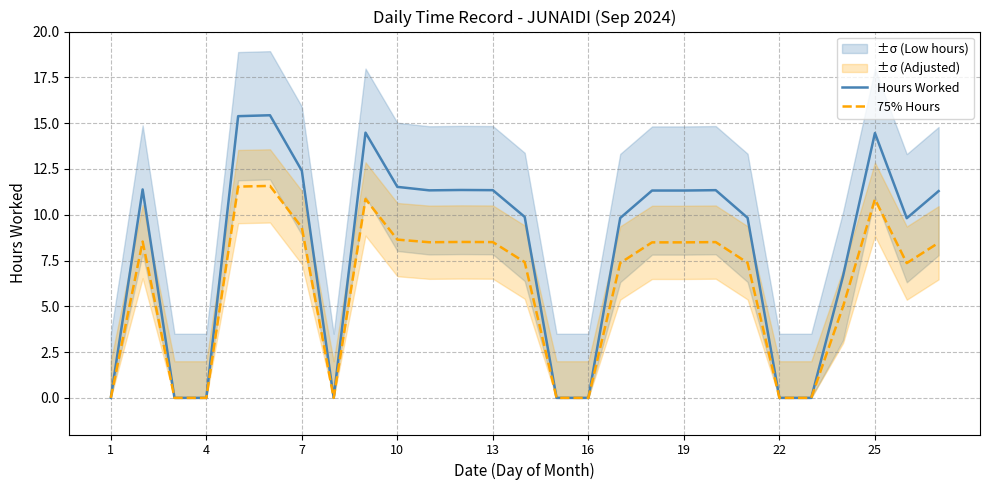

At 19, list the series in order from largest to smallest.

Hours Worked, 75% Hours